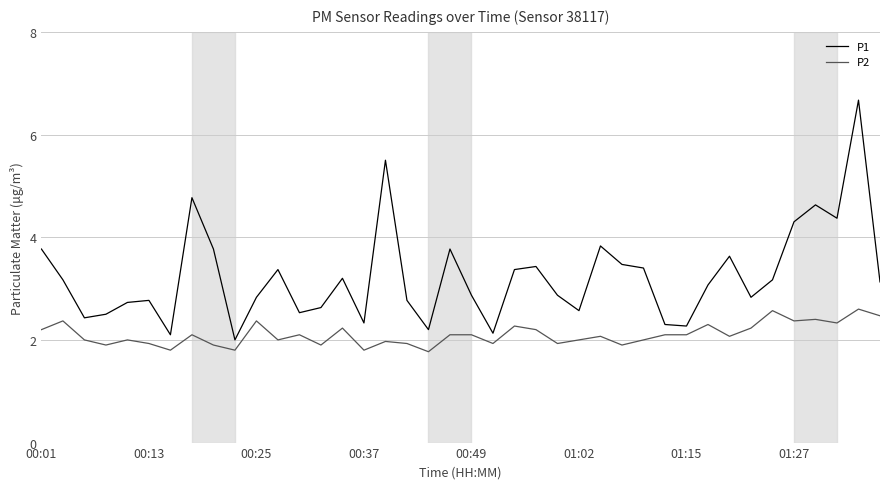

How many lines are shown in the chart?

2